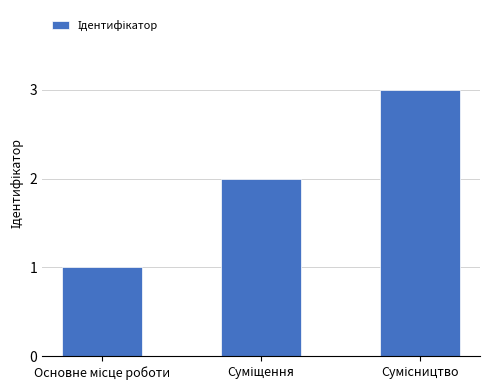

How many categories are shown in the chart?

3